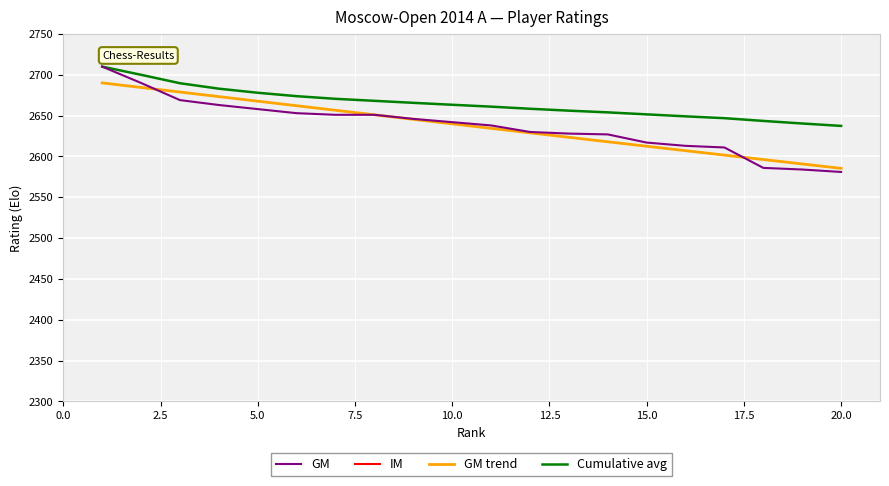

True or false: IM and GM intersect in this chart.

False